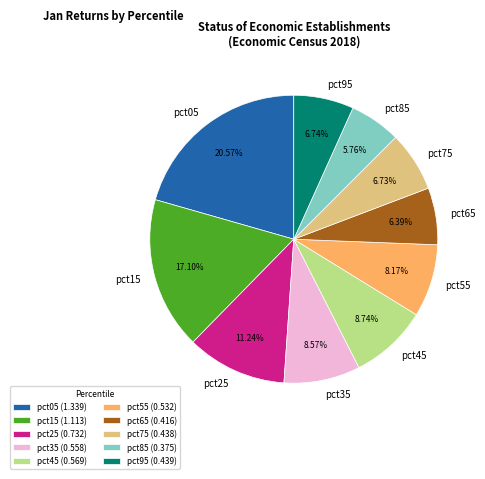

What percentage is NOT represented by pct85?

94.2%